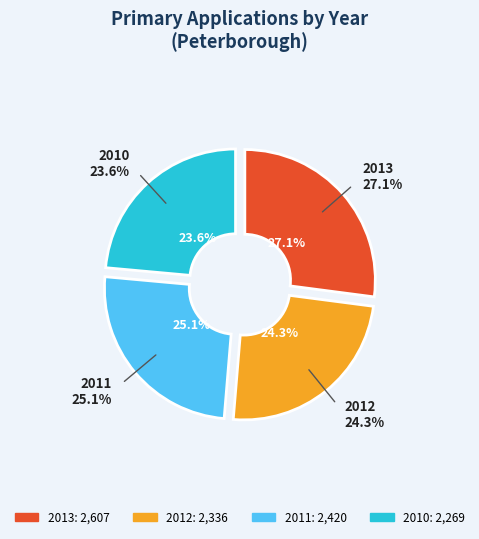

What percentage is NOT represented by 2013?

72.9%